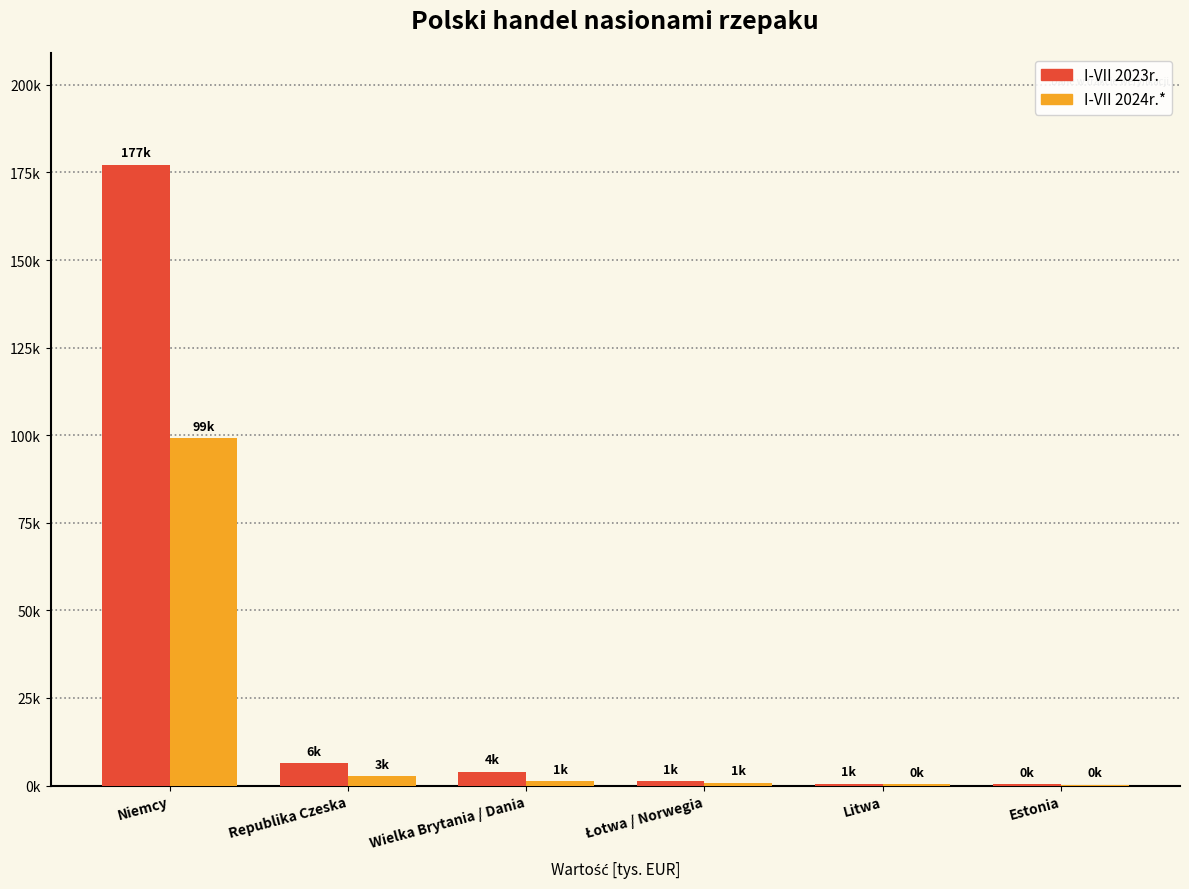

Are the bars grouped side by side (vs. stacked)?

Yes